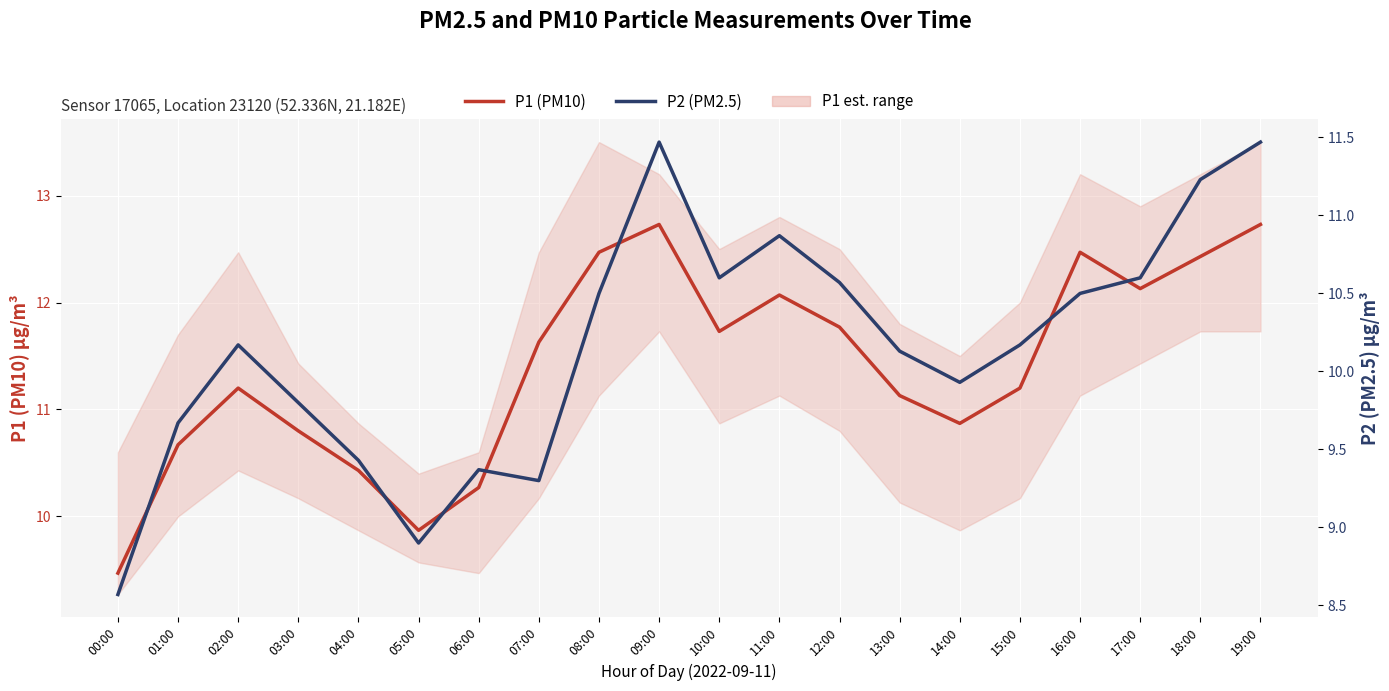

True or false: P1 (PM10) and P2 (PM2.5) cross at least once.

False